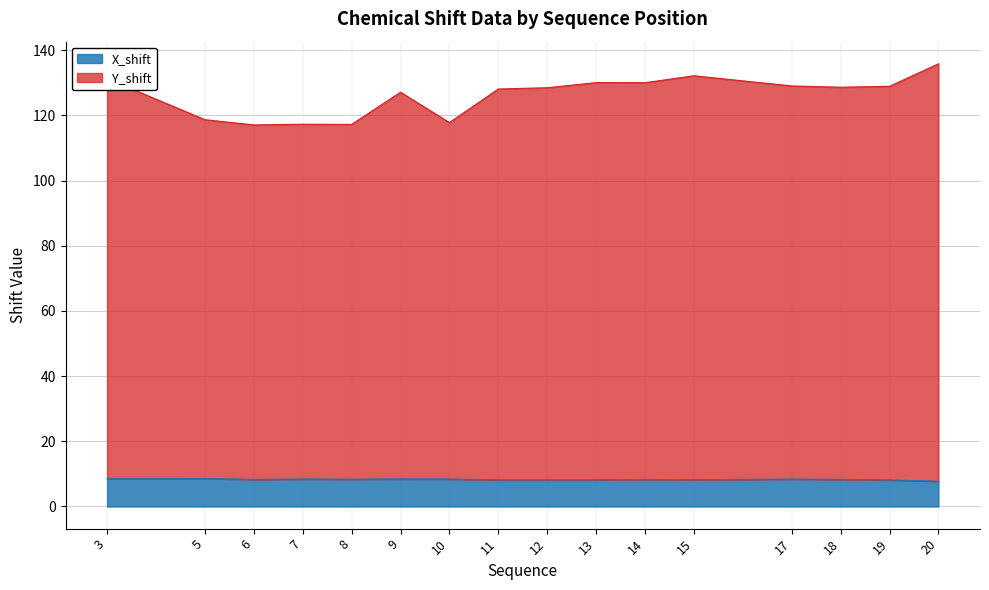

What is the value of the X_shift point at the 6th from the left?

8.4